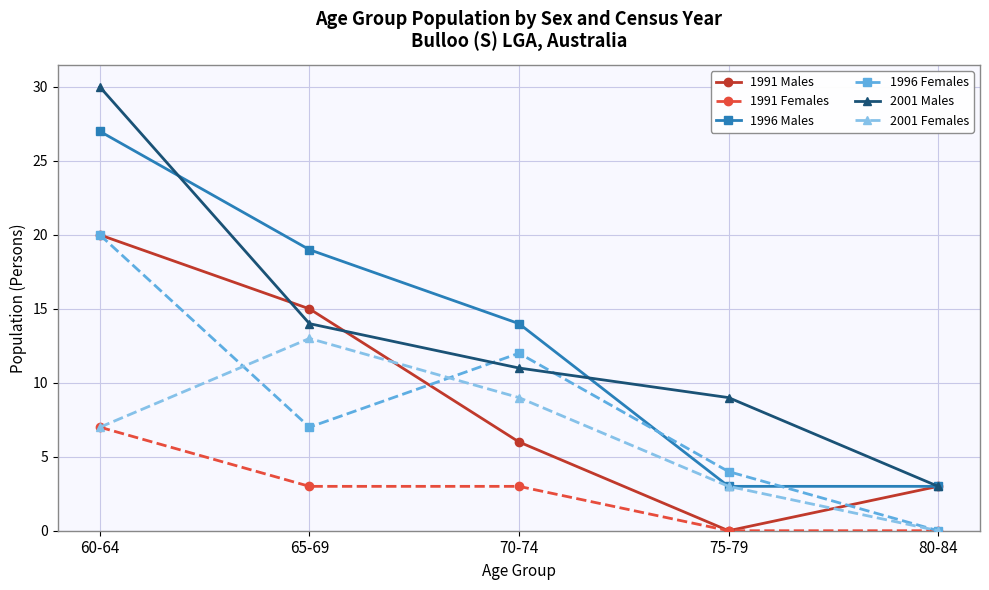

Rank the categories by 2001 Females value from highest to lowest.

65-69, 70-74, 60-64, 75-79, 80-84